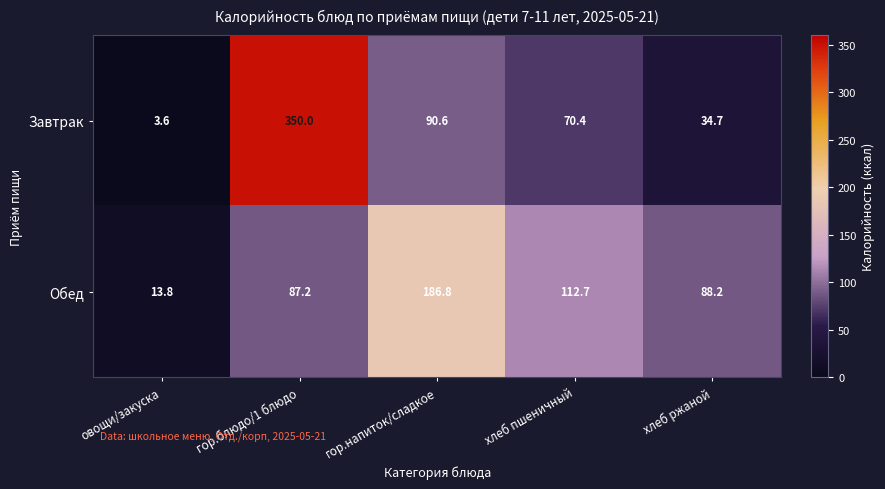

Reading right to left, what are all the values shown in this chart?

Завтрак: хлеб ржаной=34.7	хлеб пшеничный=70.4	гор.напиток/сладкое=90.6	гор.блюдо/1 блюдо=350.0	овощи/закуска=3.6
Обед: хлеб ржаной=88.2	хлеб пшеничный=112.7	гор.напиток/сладкое=186.8	гор.блюдо/1 блюдо=87.2	овощи/закуска=13.8